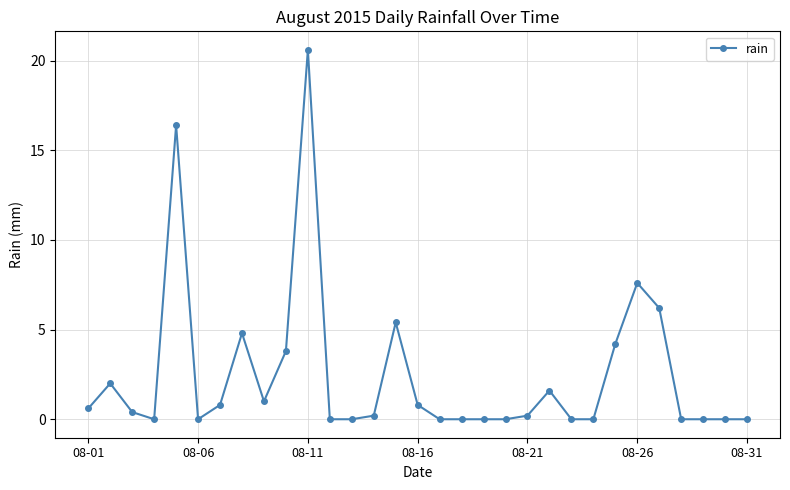

How many distinct data groups are displayed?

1